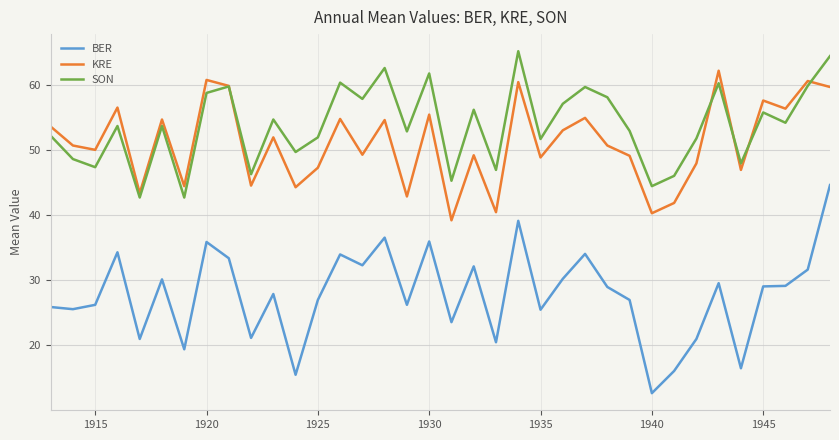

What is the highest value of the BER series?

44.7